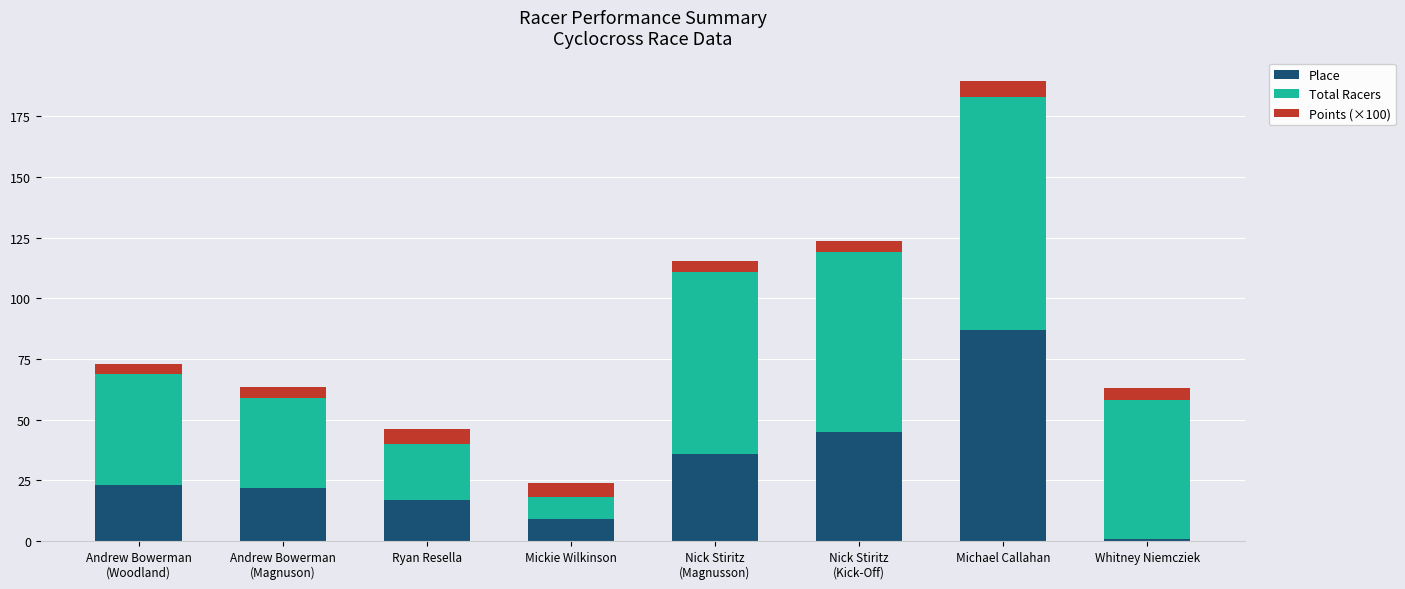

What value does the Place series have at Mickie Wilkinson?

9.0